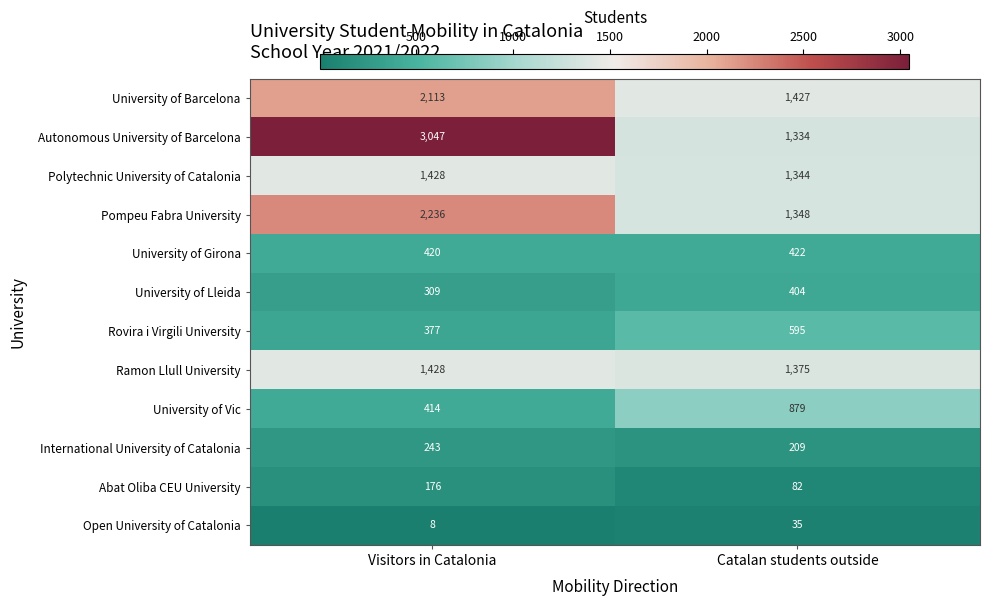

What is the difference between the maximum and minimum values in the Pompeu Fabra University series?

888